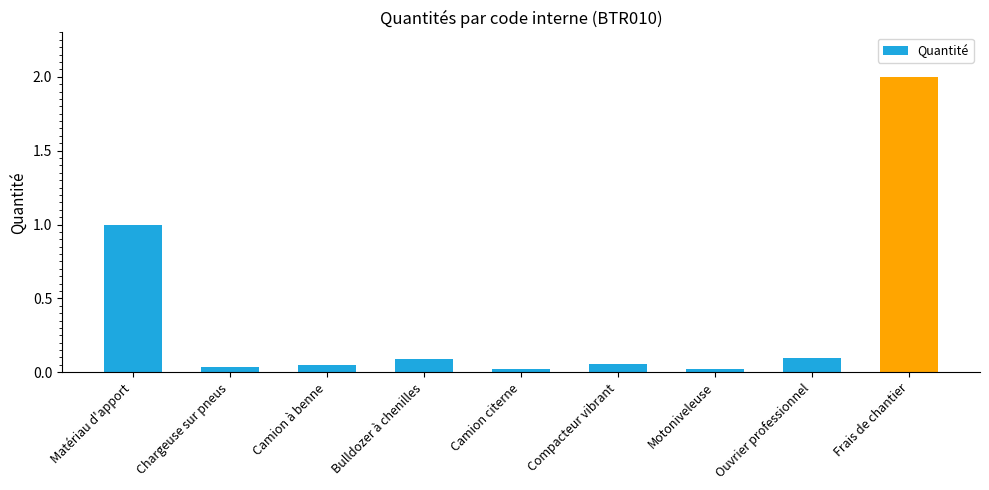

Is it true that the value at Frais de chantier is 0.9?

False